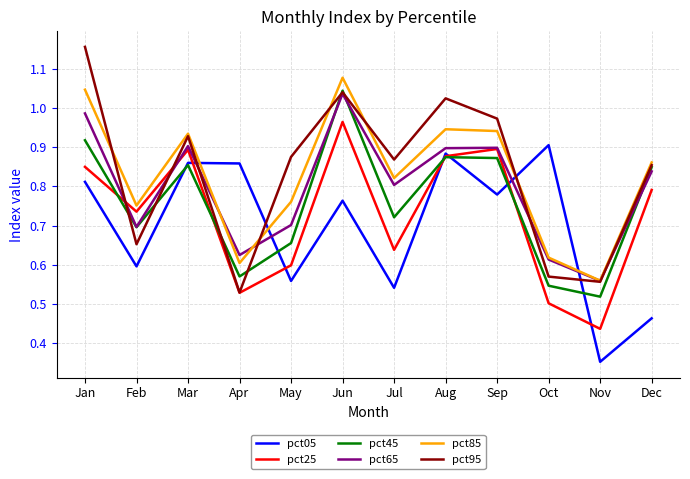

Which series ends up on top after the final intersection of pct05 and pct65?

pct65